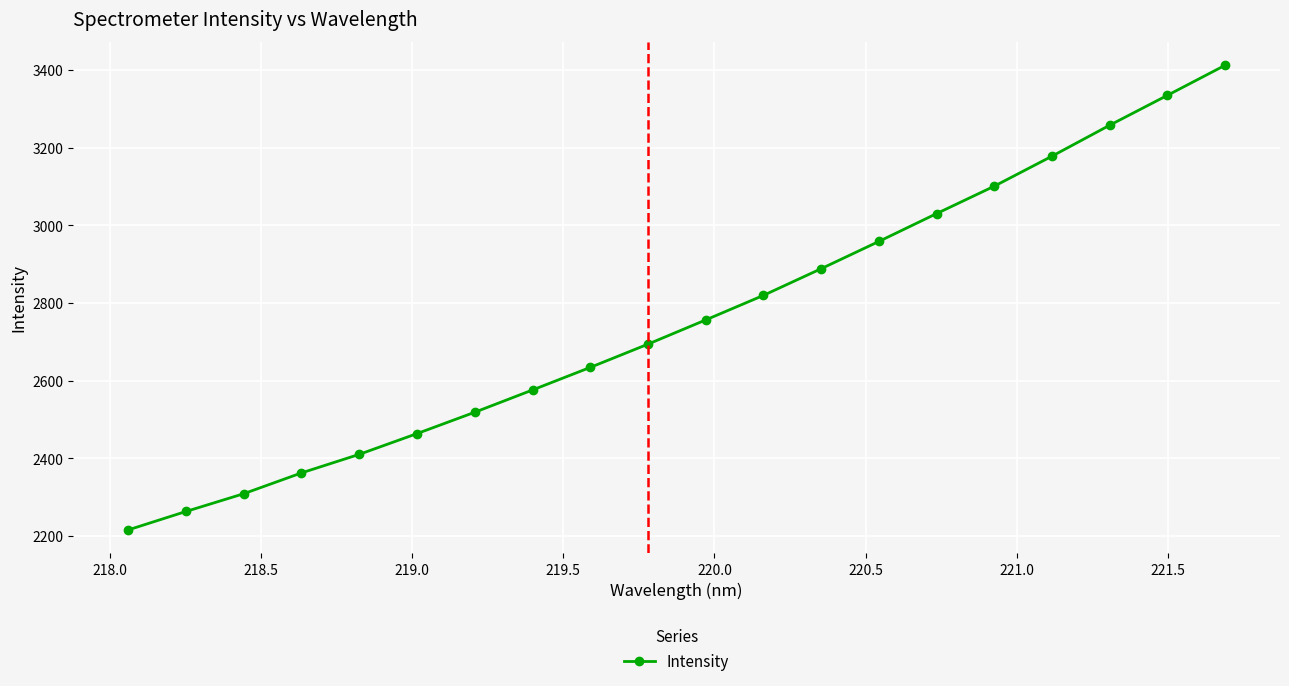

What is the minimum value shown in the chart?

2215.8